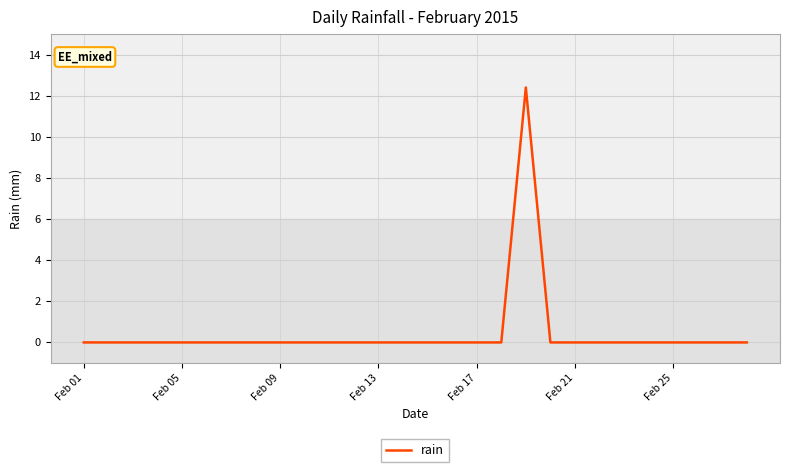

What is the difference between the maximum and minimum values?

12.4